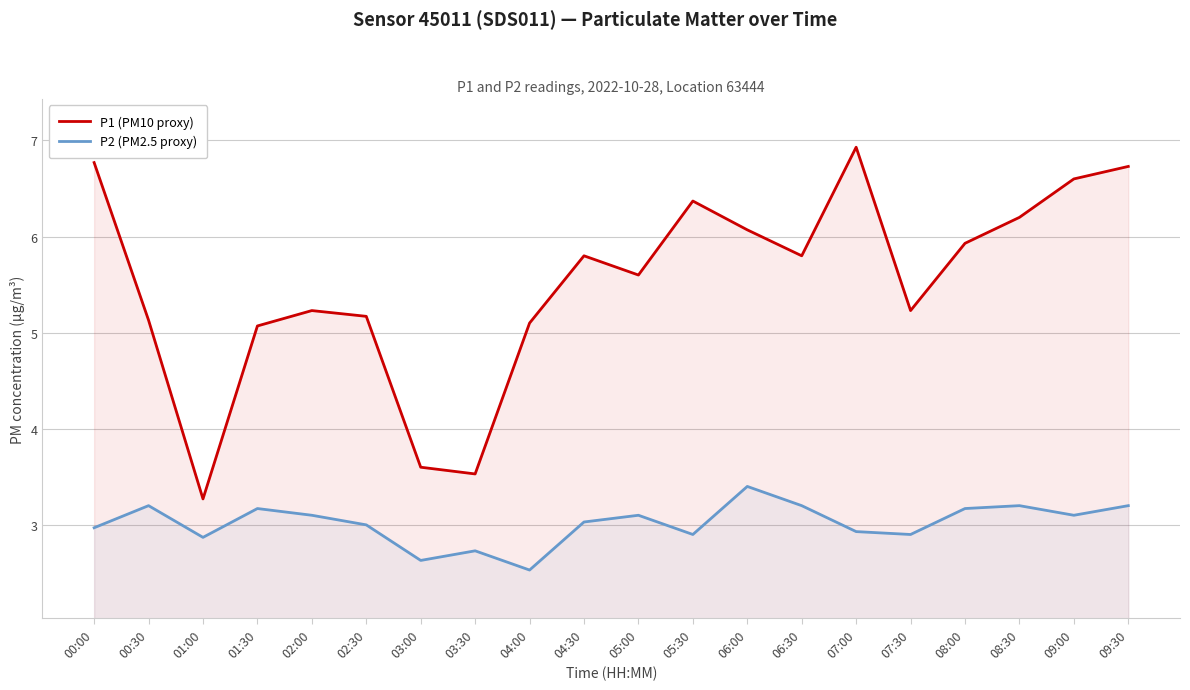

Is the value of P2 (PM2.5 proxy) at 02:30 greater than the value of P1 (PM10 proxy) at 08:00?

No